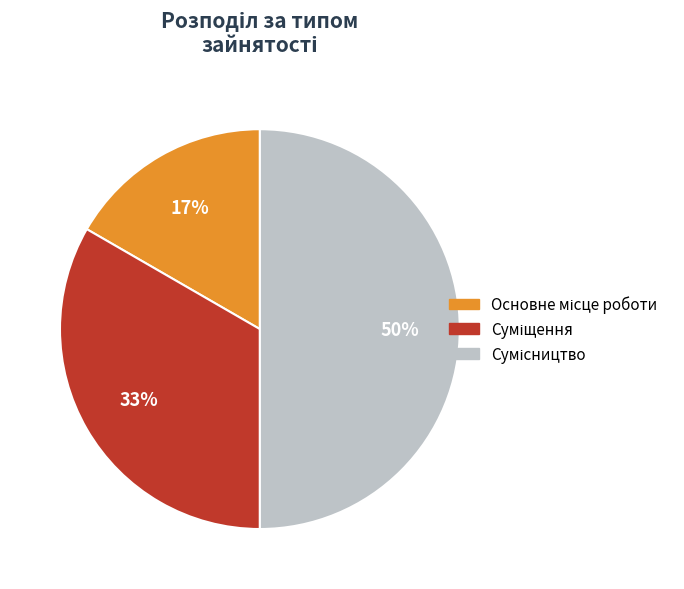

To the nearest percent, what is the difference between the largest and smallest slice percentages?

33%